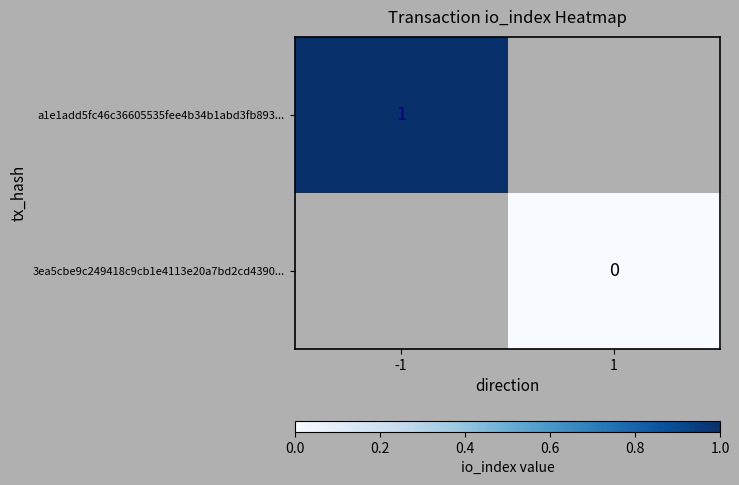

Is it true that a1e1add5fc46c36605535fee4b34b1abd3fb893... equals 0 at -1?

False